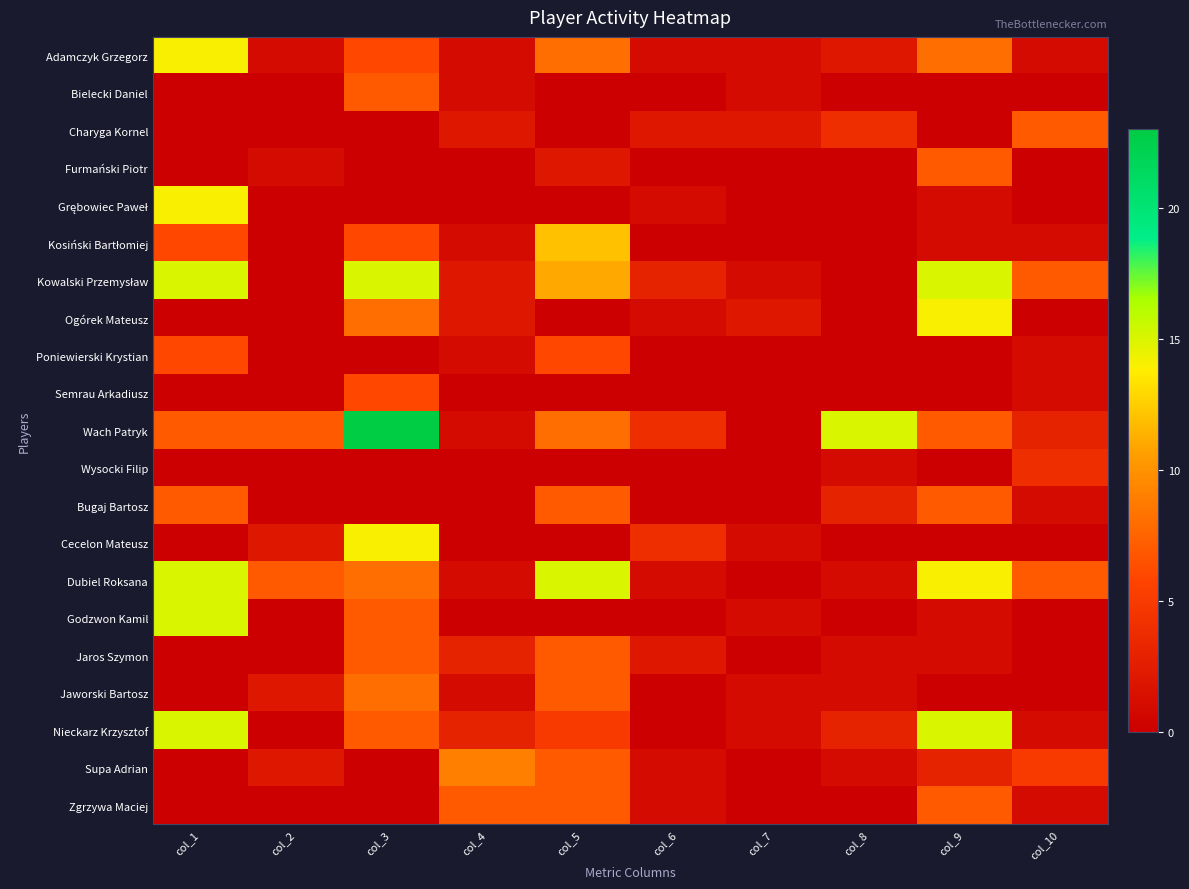

At which category is the sum across all series the highest?

col_3